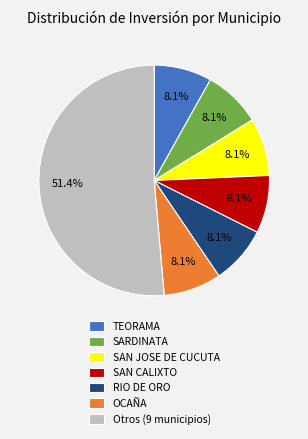

To the nearest percent, what percentage of the pie is SARDINATA?

8%